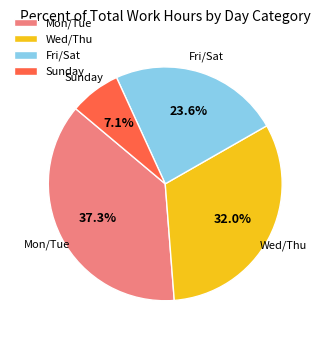

Is there any slice that represents more than half of the pie?

No